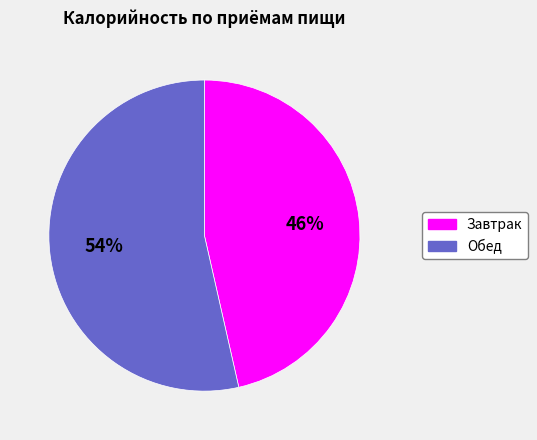

How many slices are in this pie chart?

2